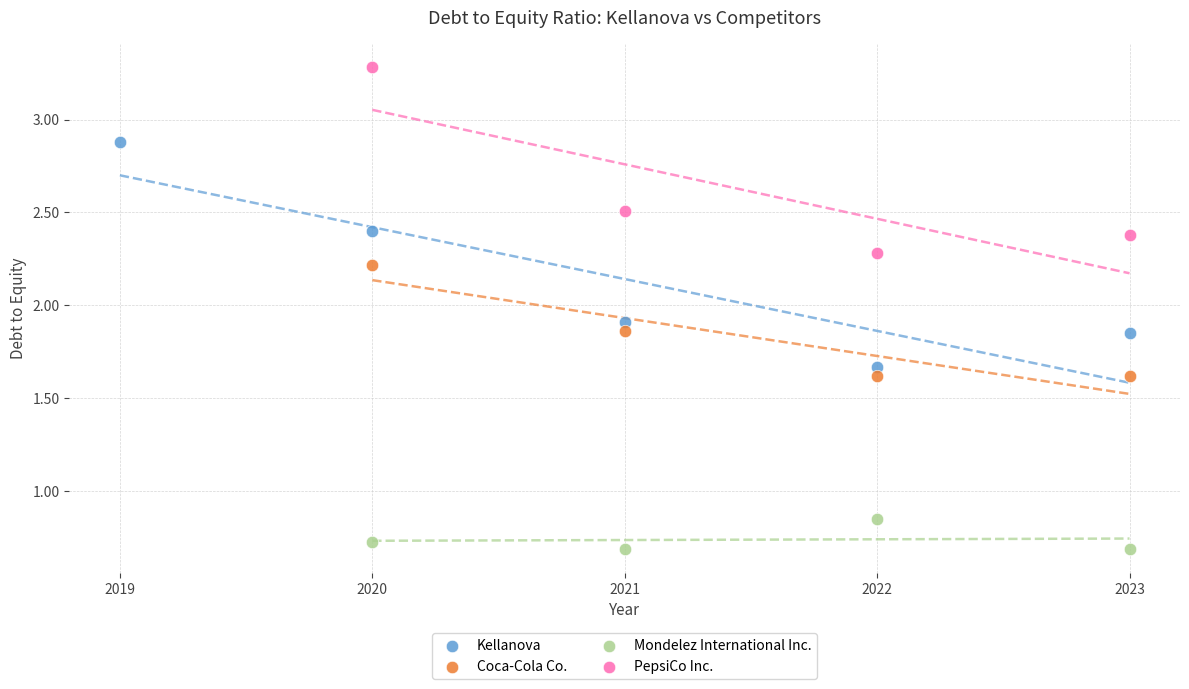

Which series contains the lowest Y value?

Mondelez International Inc.